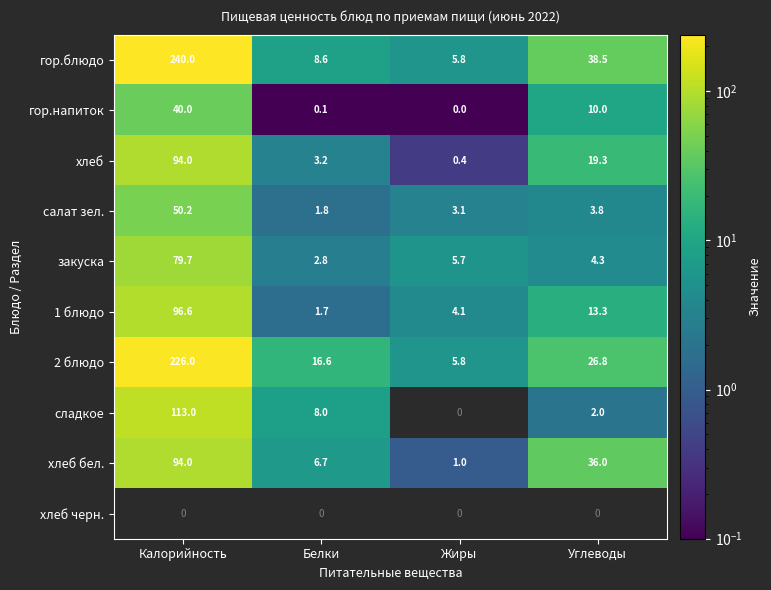

What is the average value of the гор.напиток series?

12.5